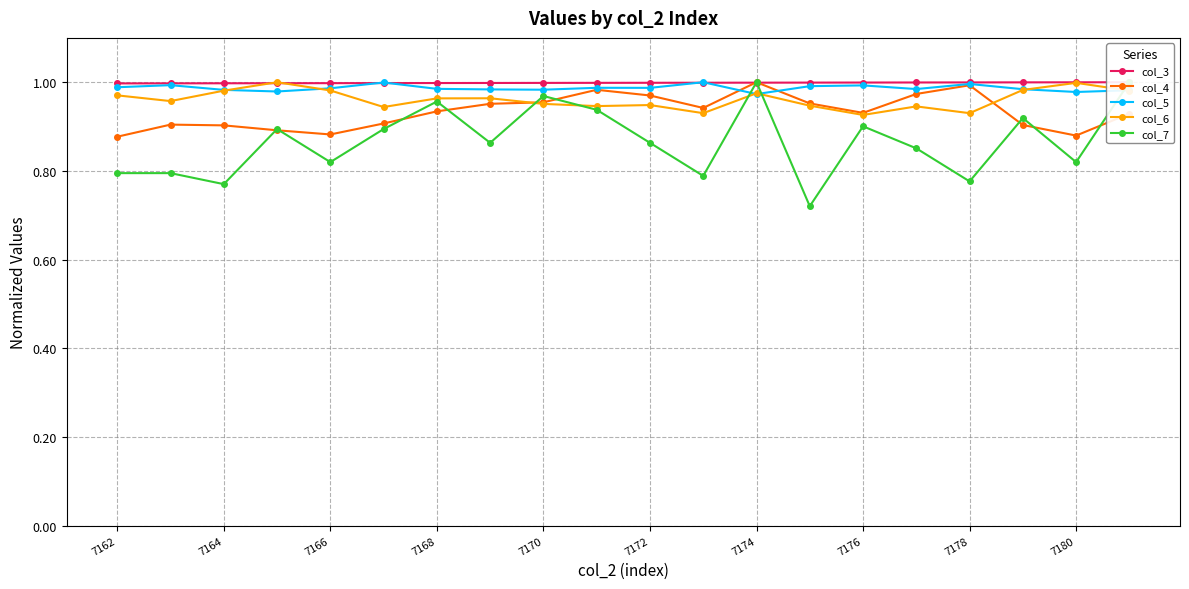

True or false: col_5 has more than 0 points higher than both neighbors.

True